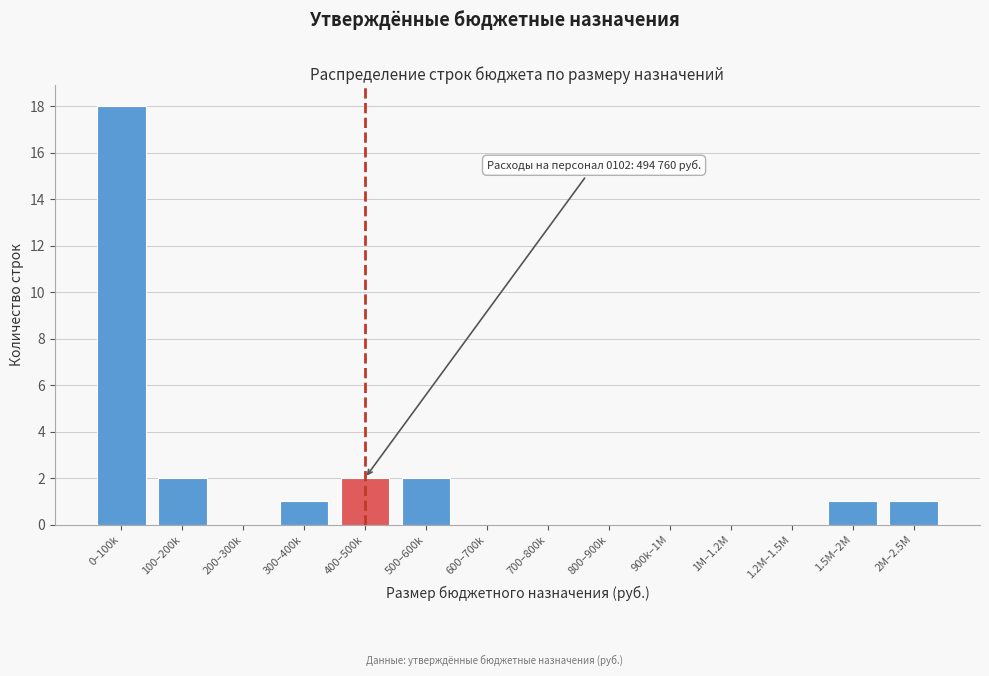

Reading left to right, what are all the values shown in this chart?

0–100k=18	100–200k=2	200–300k=0	300–400k=1	400–500k=2	500–600k=2	600–700k=0	700–800k=0	800–900k=0	900k–1M=0	1M–1.2M=0	1.2M–1.5M=0	1.5M–2M=1	2M–2.5M=1